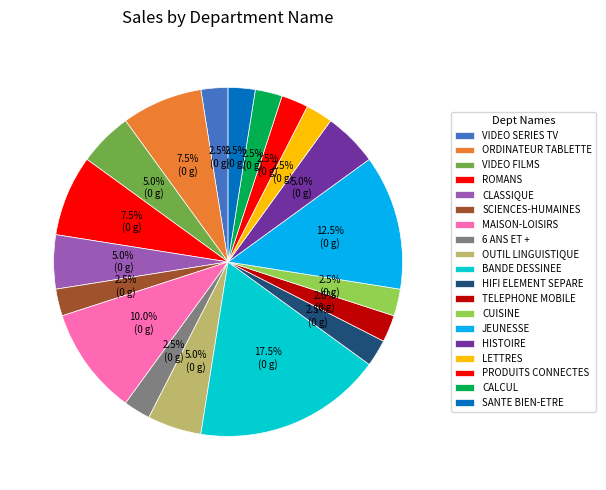

How many segments does this pie chart have?

19